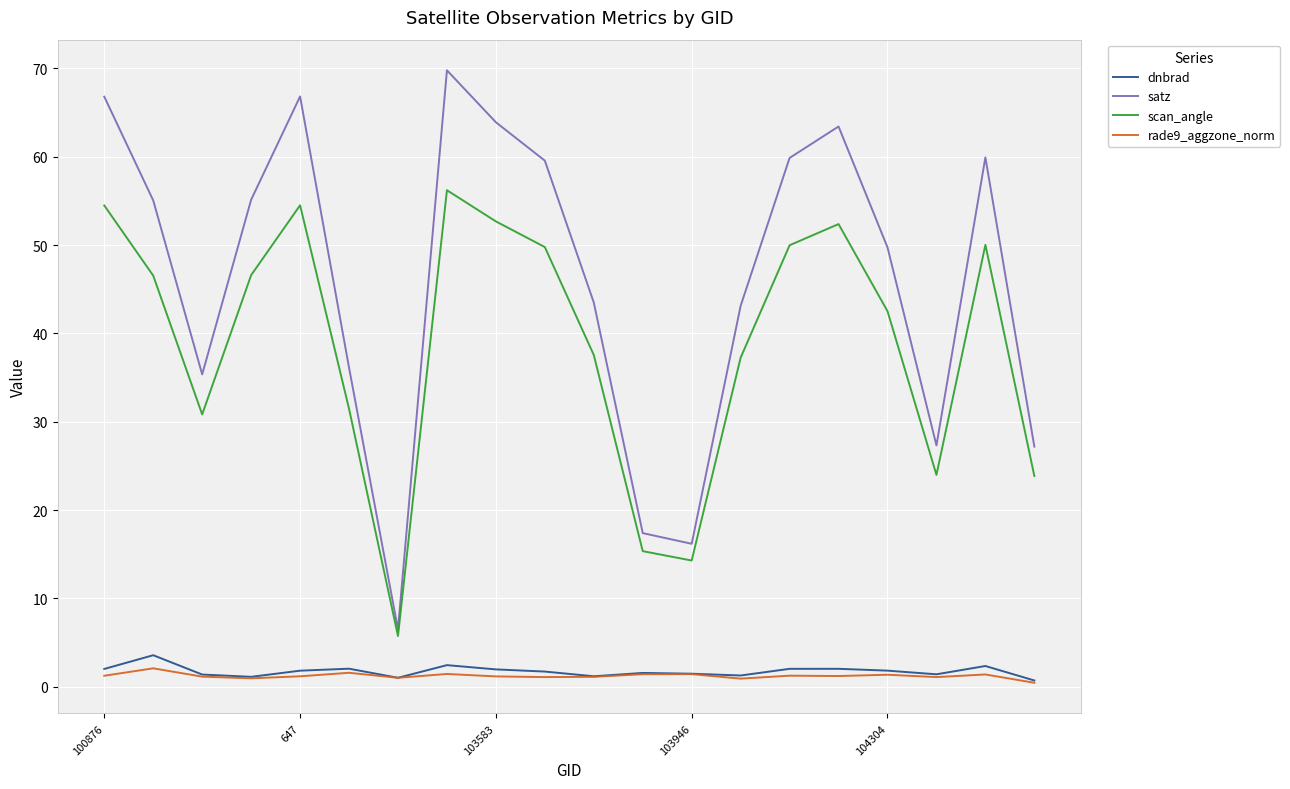

True or false: satz and dnbrad cross at least once.

False